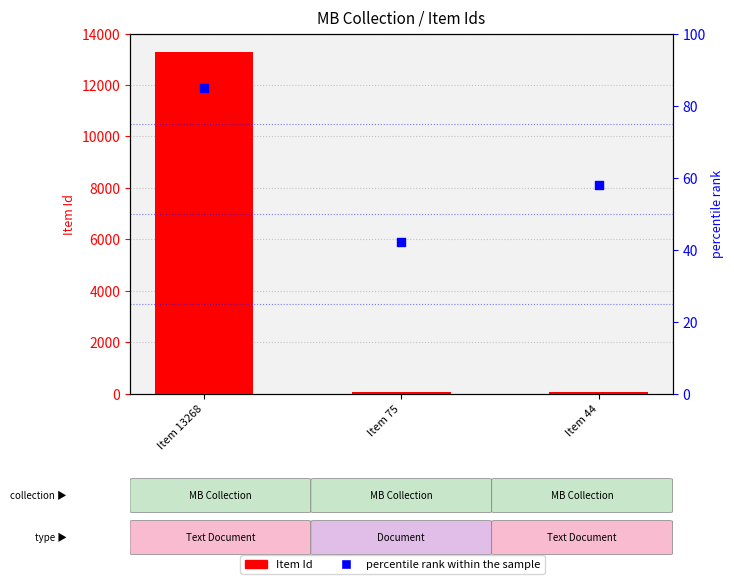

Which series has the largest Y range (max minus min)?

Item Id